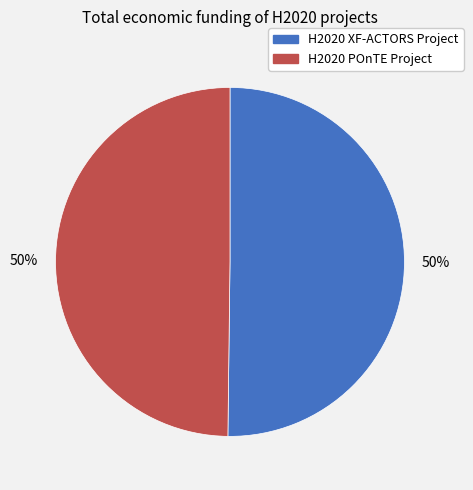

To the nearest percent, what portion does H2020 XF-ACTORS Project represent?

50%